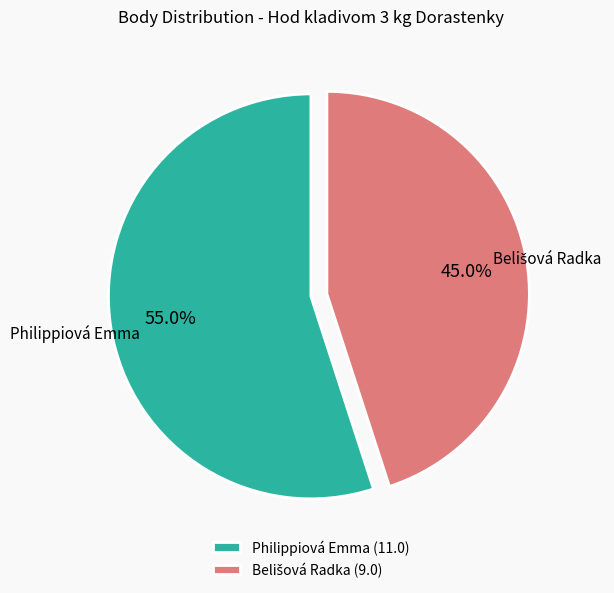

How much of the chart is everything except Philippiová Emma?

45.0%